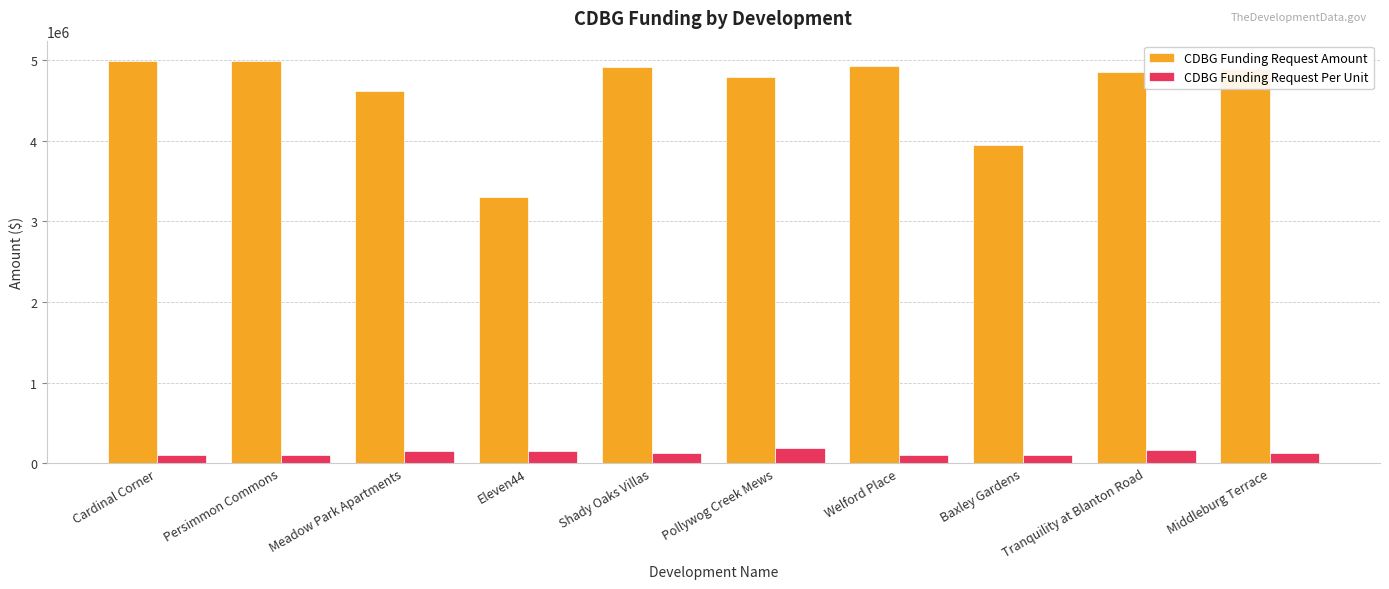

List the series in order of their overall mean, lowest first.

CDBG Funding Request Per Unit, CDBG Funding Request Amount